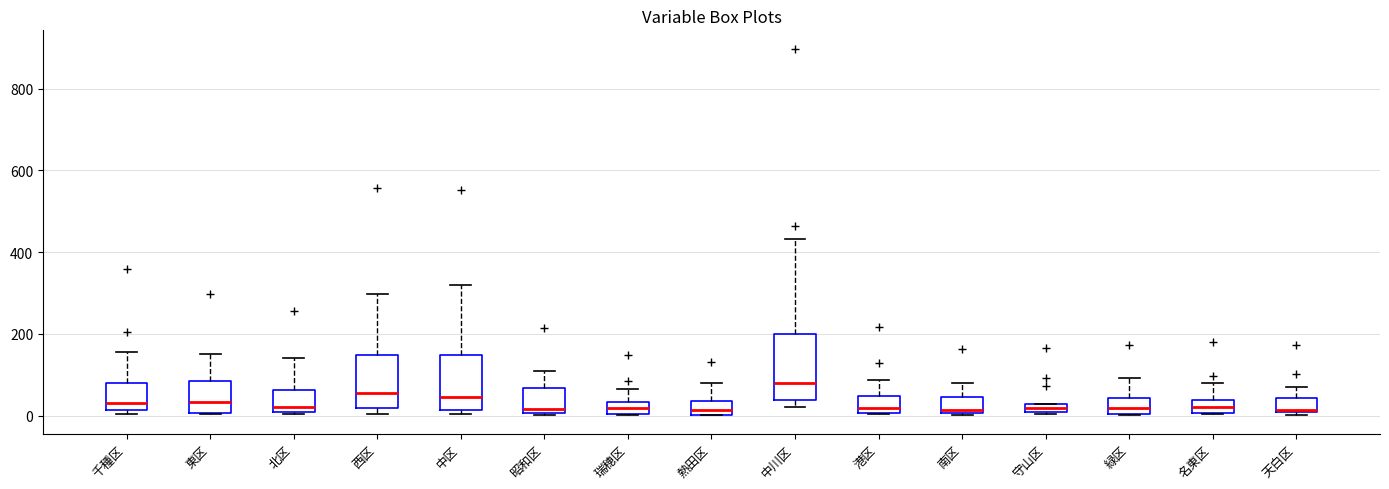

Which box is the tallest, from its lower edge to its upper edge?

中川区